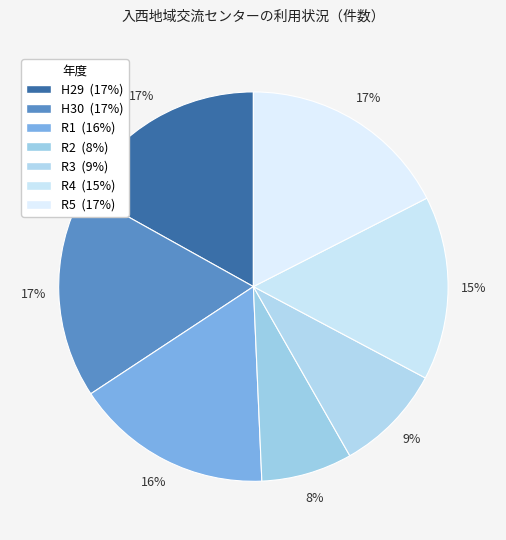

Count the number of slices in the pie.

7